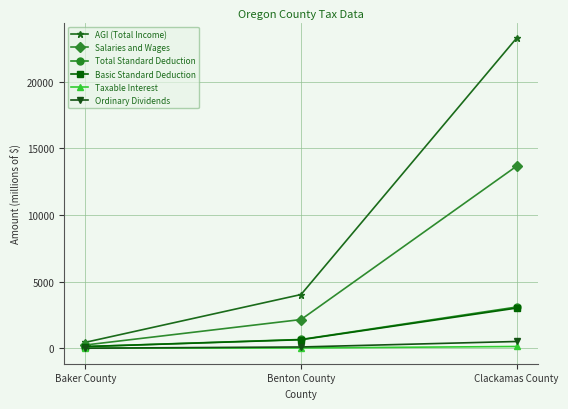

List the labels in order of Total Standard Deduction value, smallest first.

Baker County, Benton County, Clackamas County